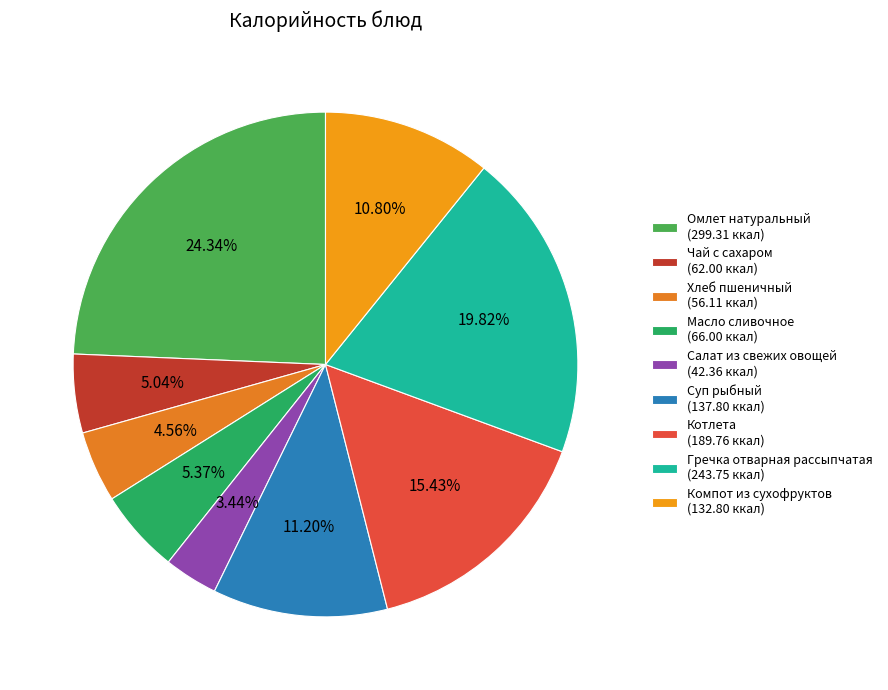

Combined, do Компот из сухофруктов and Гречка отварная рассыпчатая account for over 50%?

No